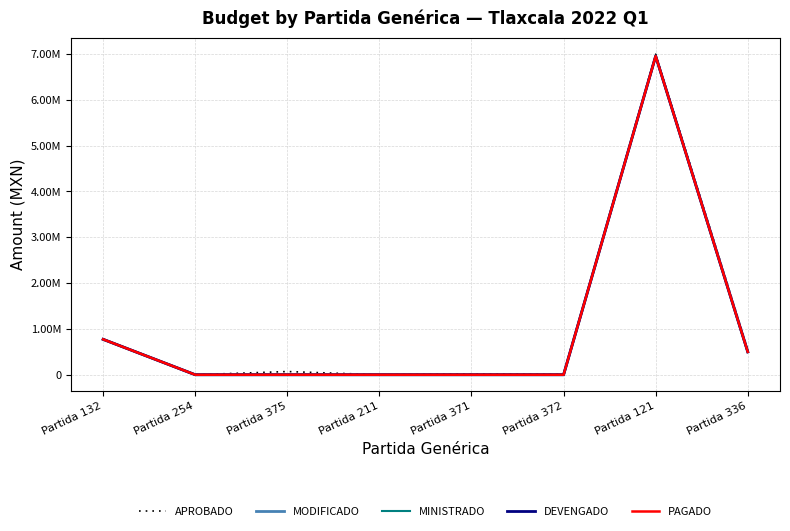

Between Partida 211 and Partida 121, which is larger?

Partida 121